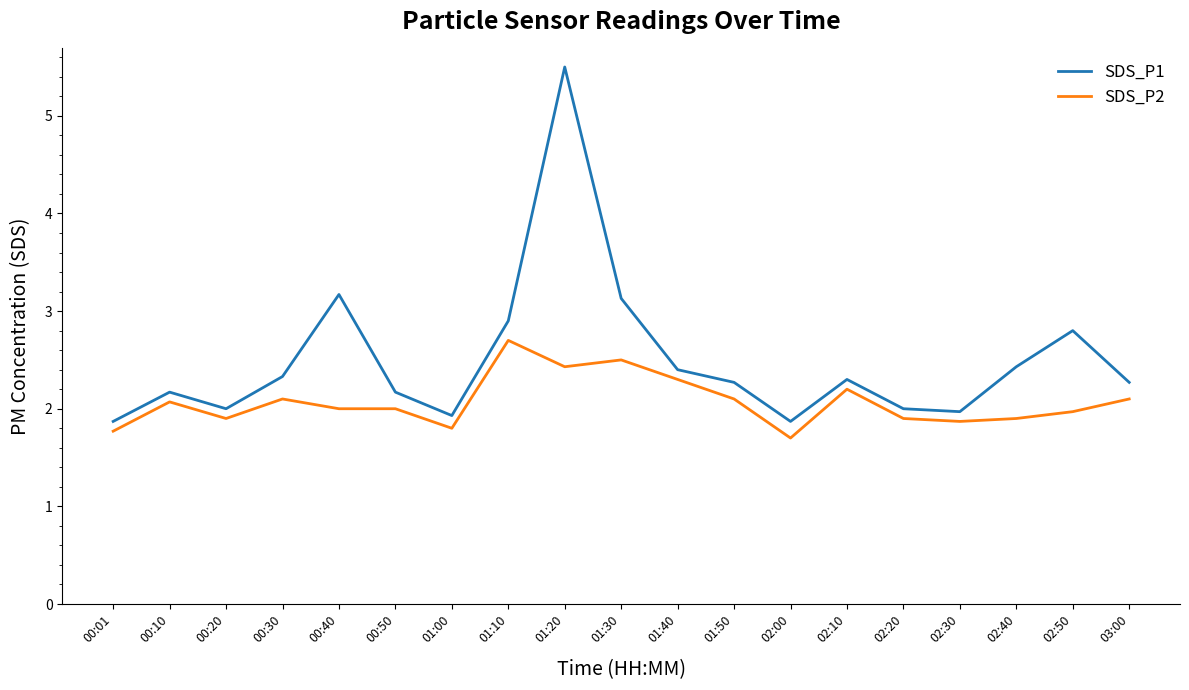

In SDS_P1, how many points are higher than both neighbors (excluding endpoints)?

5